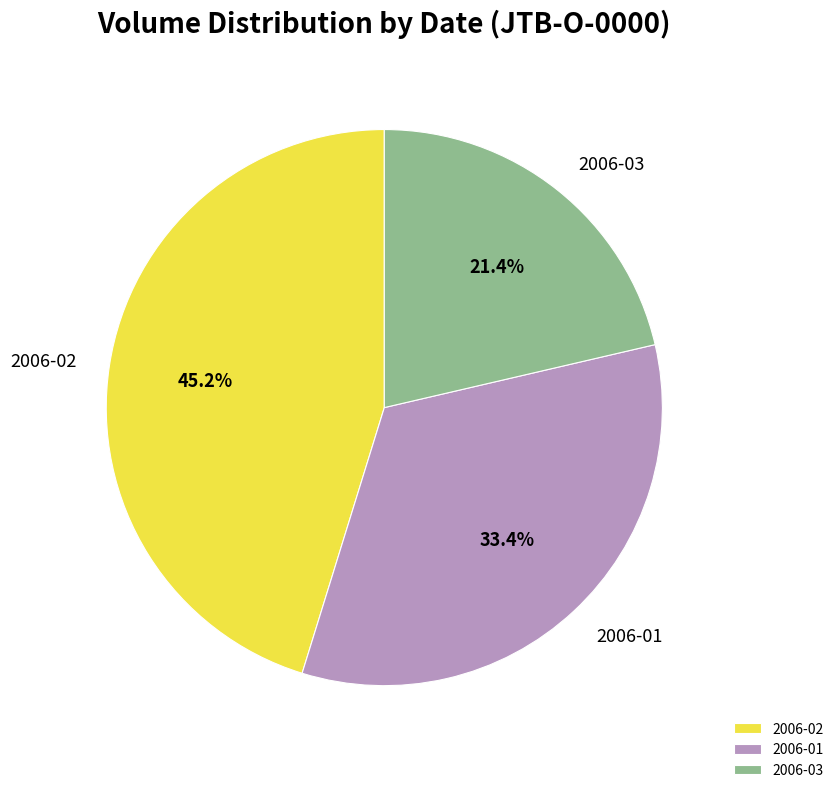

What is the smallest slice in the pie chart?

2006-03